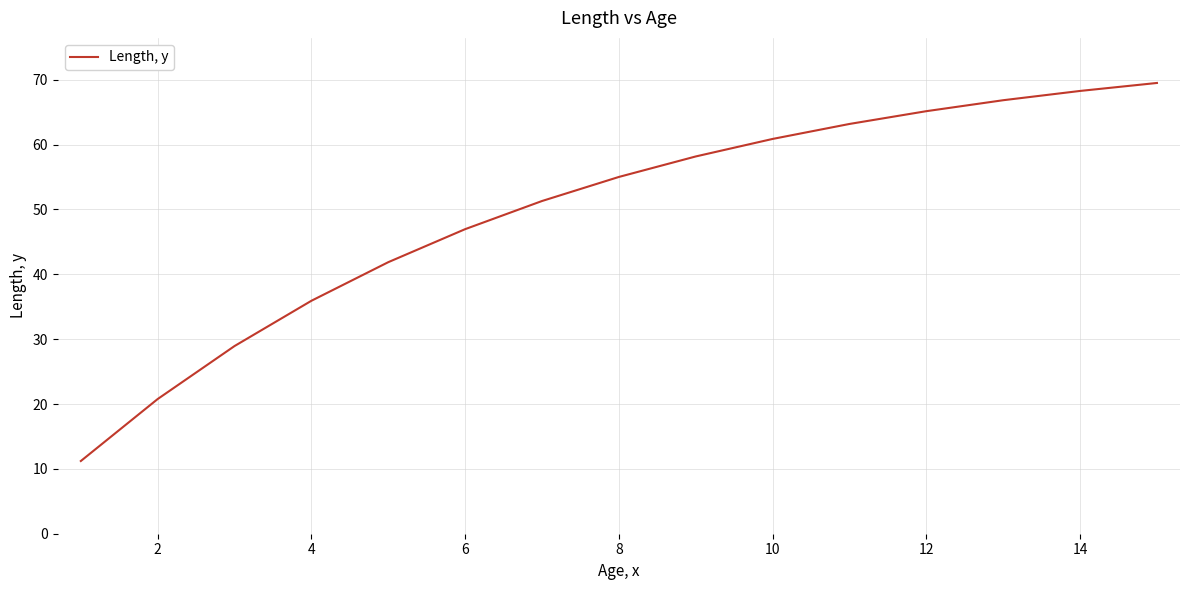

What is the difference between the second highest and minimum values?

57.1